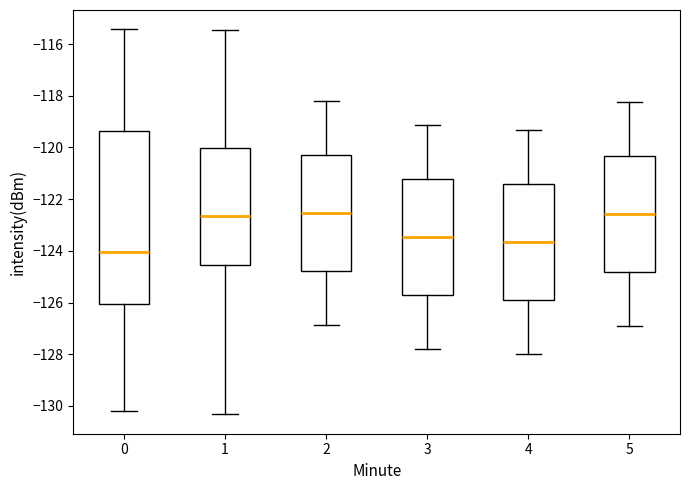

Which box is the tallest, from its lower edge to its upper edge?

0